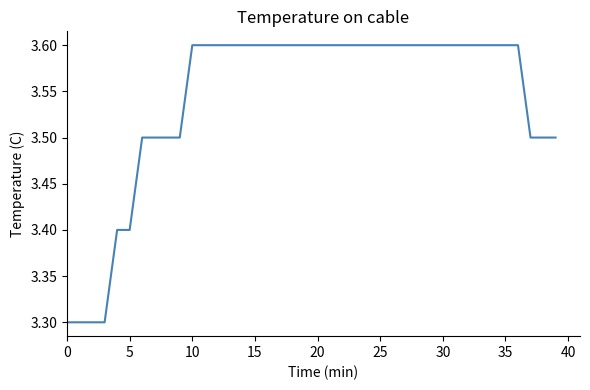

What is the greatest value displayed?

3.6